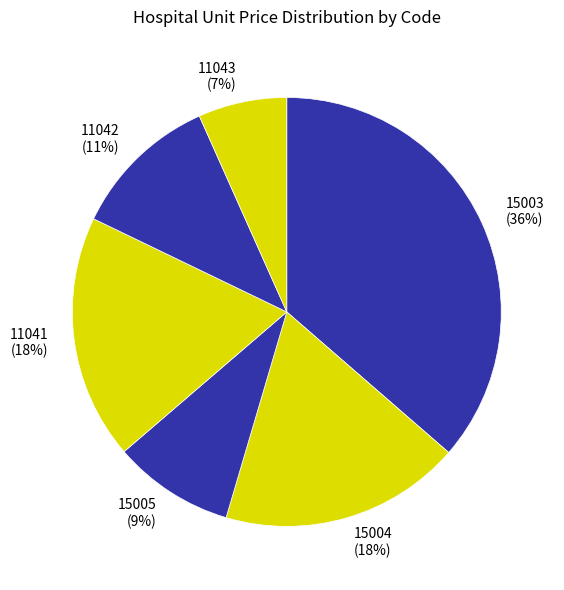

Which slice is the smallest?

11043